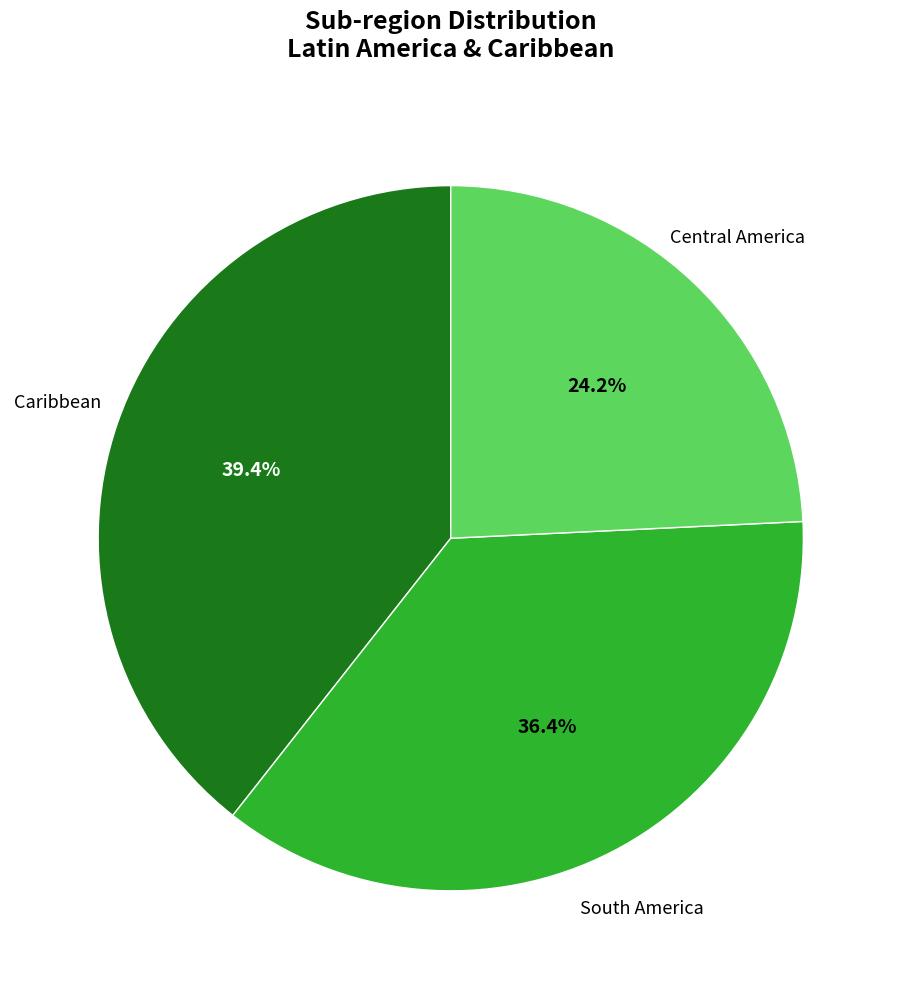

Is there any slice that represents more than half of the pie?

No